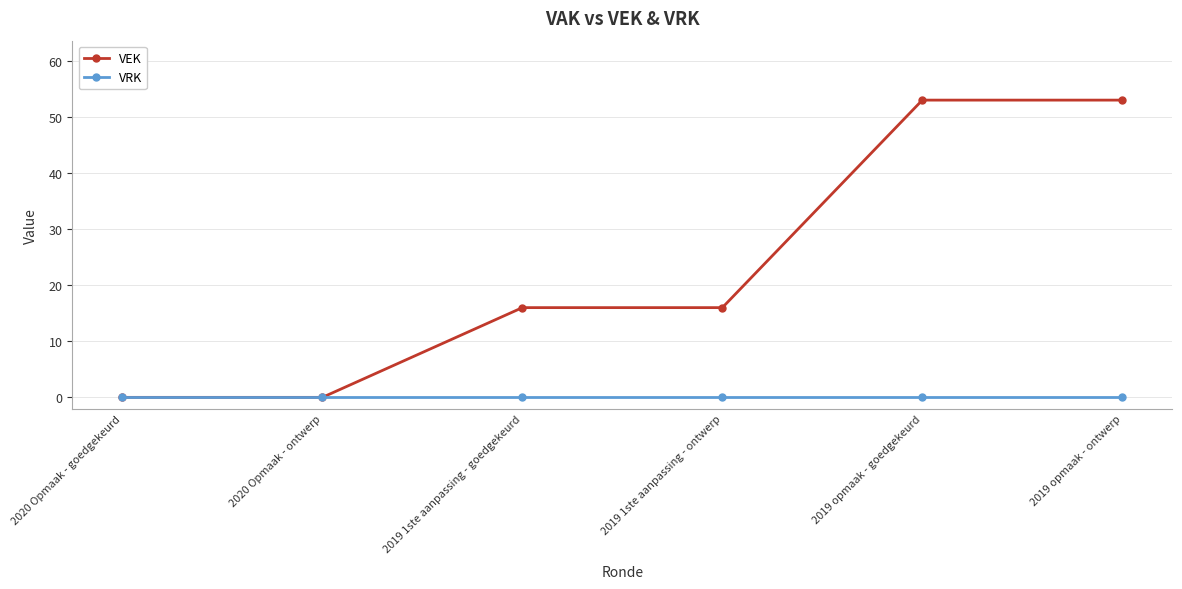

What position from the right is 2020 Opmaak - goedgekeurd?

6